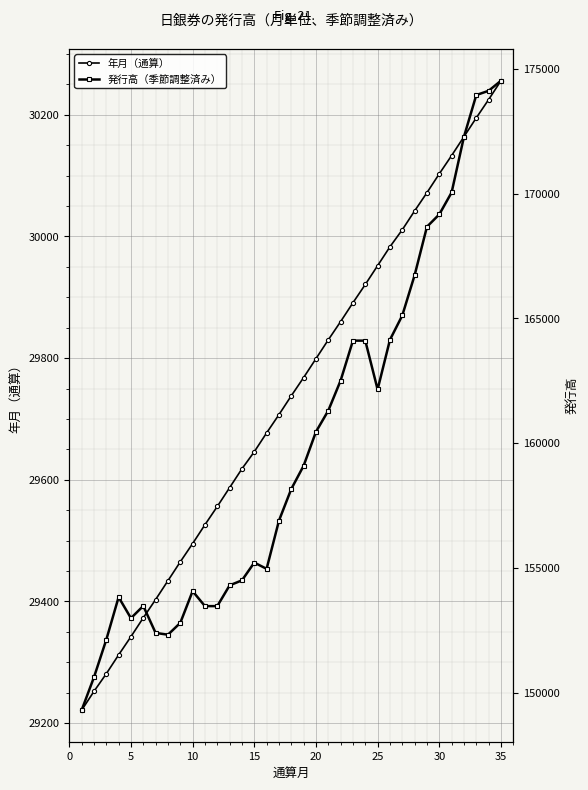

What is the maximum value for 年月（通算）?

30256